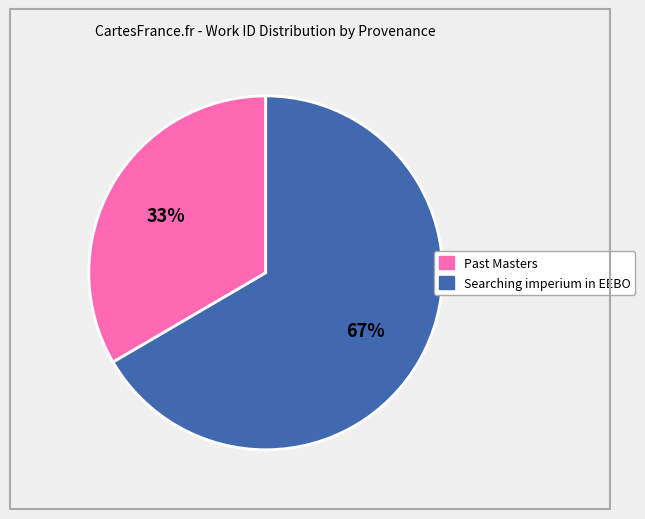

How many segments does this pie chart have?

2